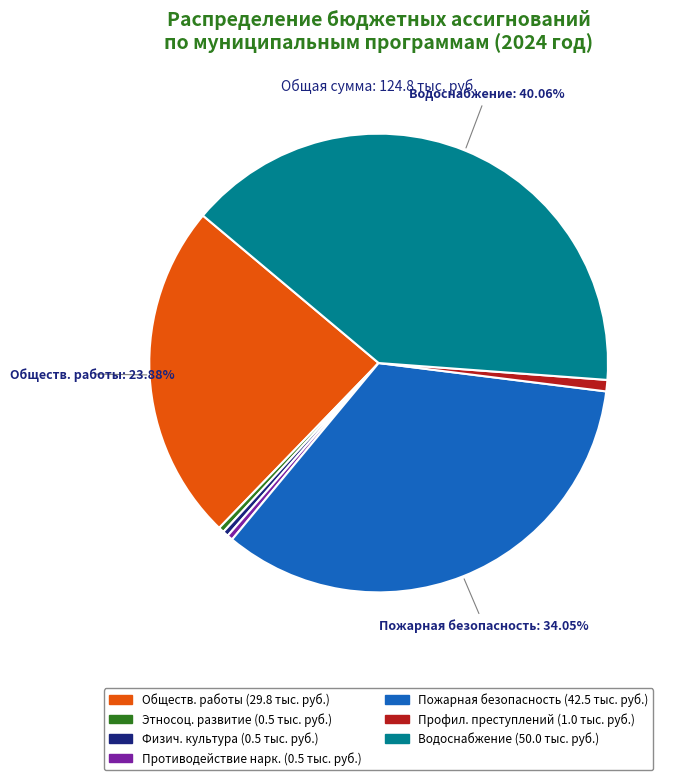

Count the number of slices in the pie.

7